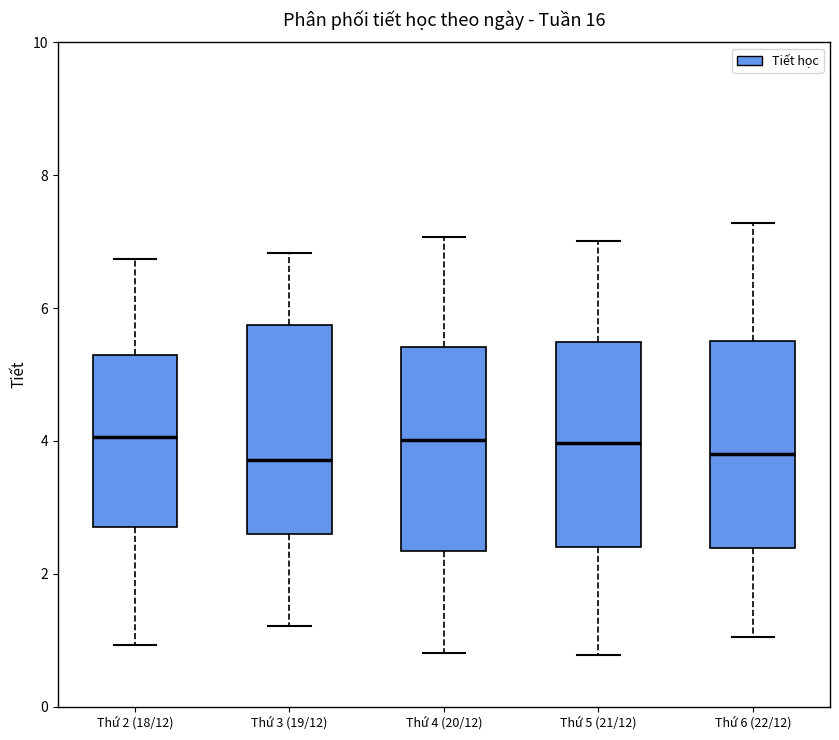

Where is the lower edge of the box for Thứ 6 (22/12) on the y-axis? The values are not printed on the chart, so give them approximately, as read against the axis.

2.4